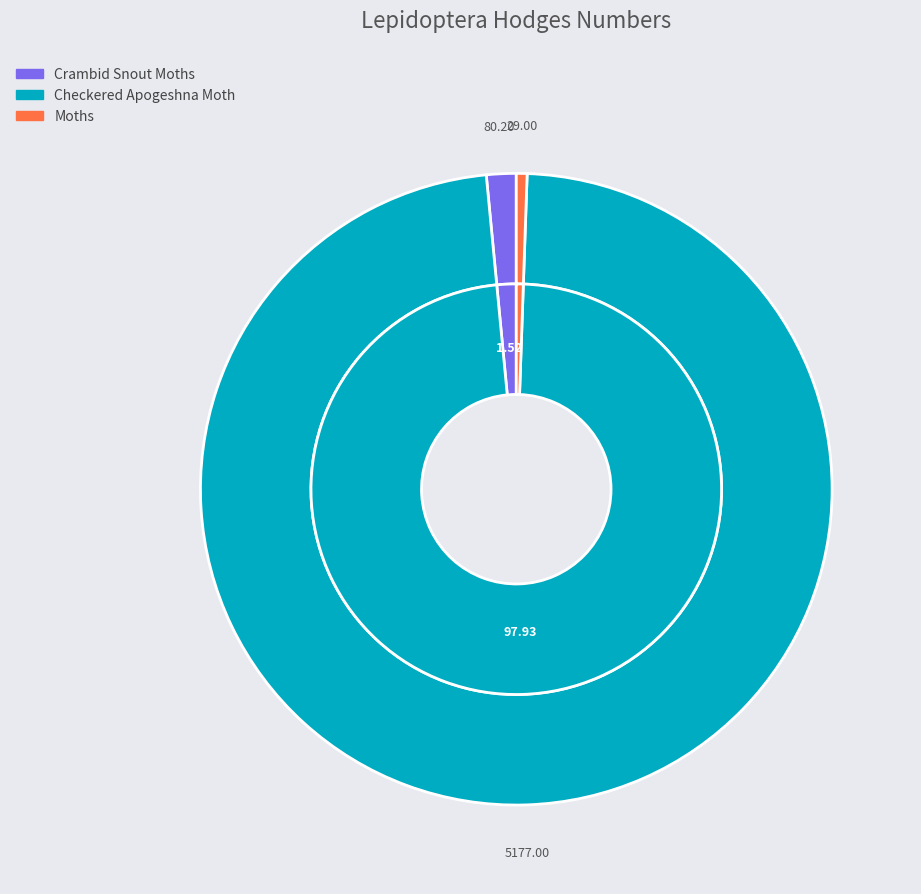

Does Crambid Snout Moths represent more than half of the total?

No